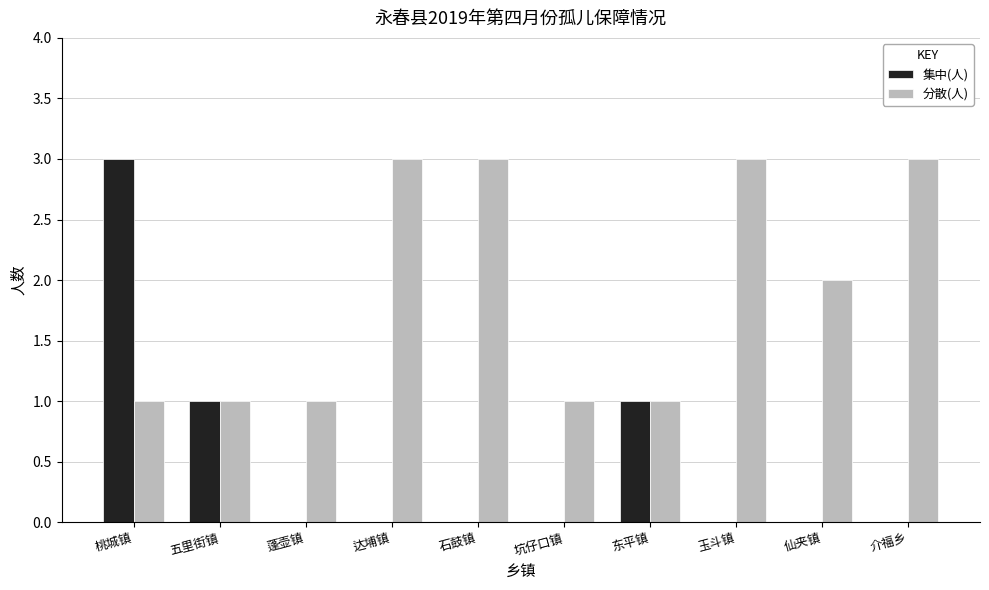

Which category has the highest value in the 集中(人) series?

桃城镇